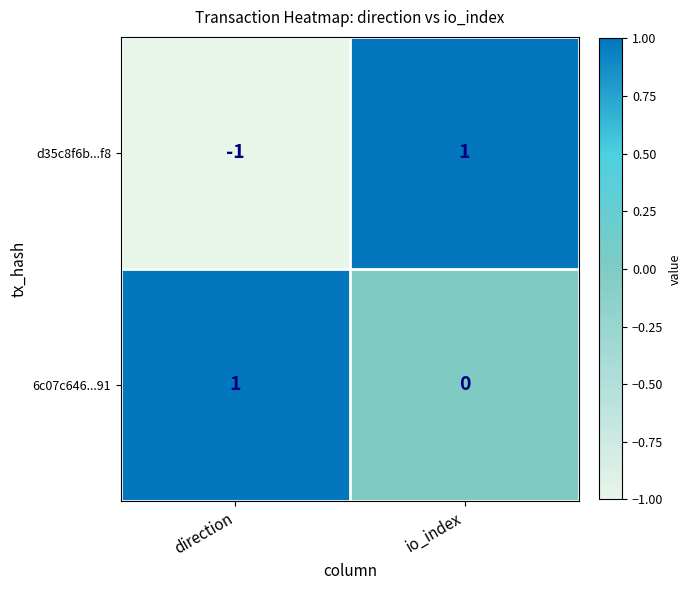

Rank the series by their average value, from lowest to highest.

d35c8f6b...f8, 6c07c646...91